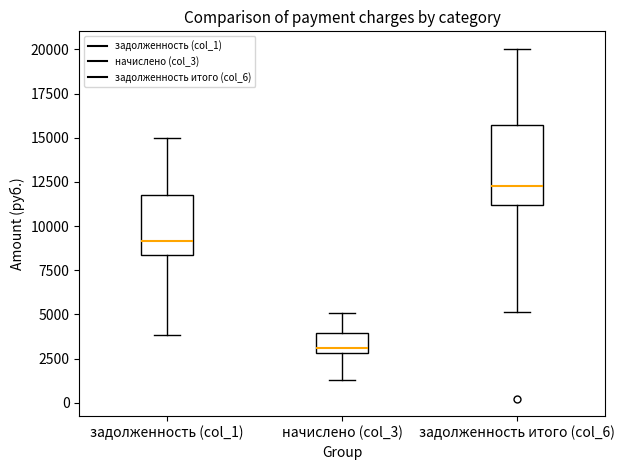

Reading left to right, transcribe this box plot: for each box, give where its median line is, the range the box spans, and where its two whiskers end, as read against the y-axis. The values are not printed on the chart, so give them approximately, as read against the axis.

задолженность (col_1): median 9000, box 8500 to 12000, whiskers 4000 to 15000
начислено (col_3): median 3000 (just above the box's lower edge), box 3000 to 4000, whiskers 1500 to 5000
задолженность итого (col_6): median 12500, box 11000 to 15500, whiskers 5000 to 20000